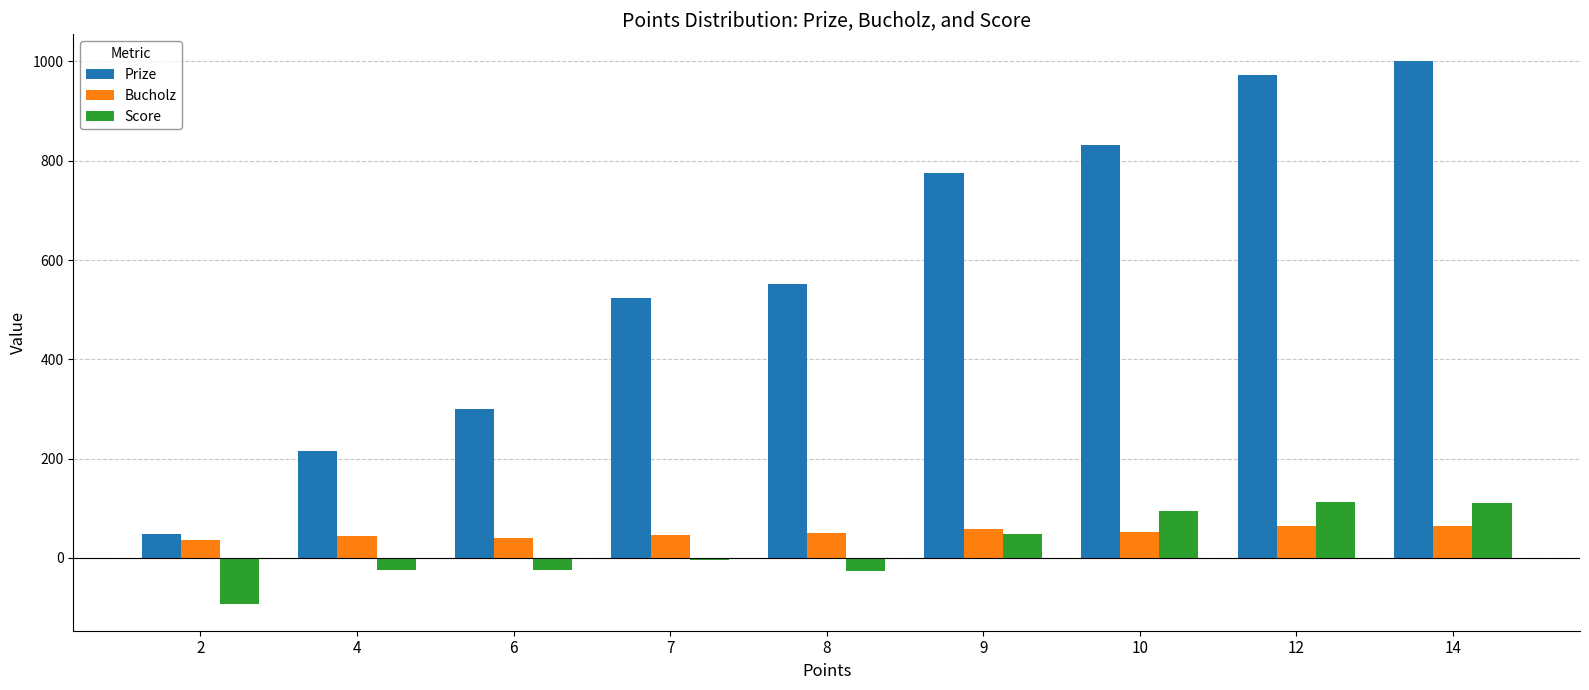

What is the smallest value displayed?

-92